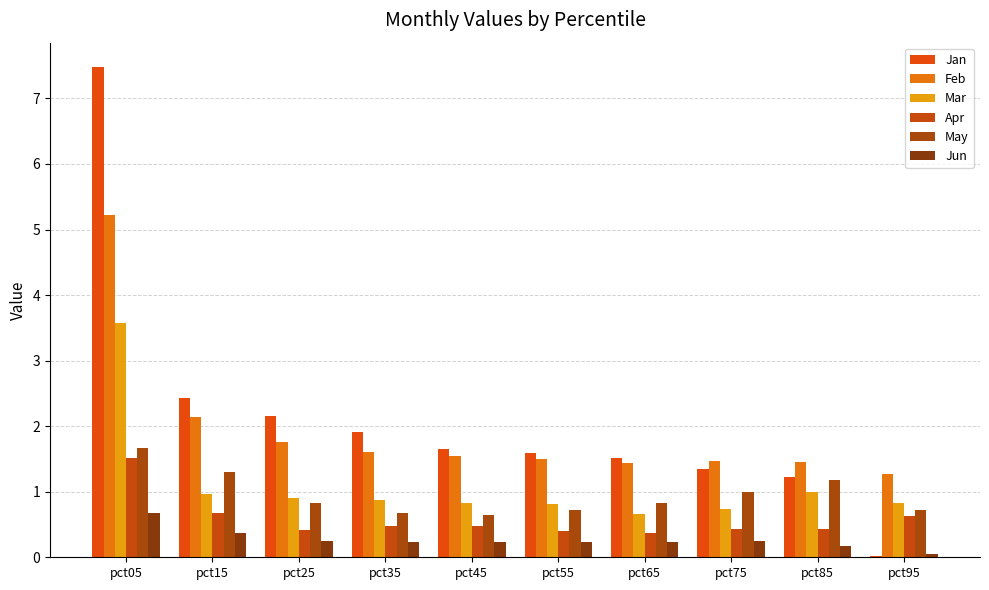

Read the Jan value at pct15.

2.4